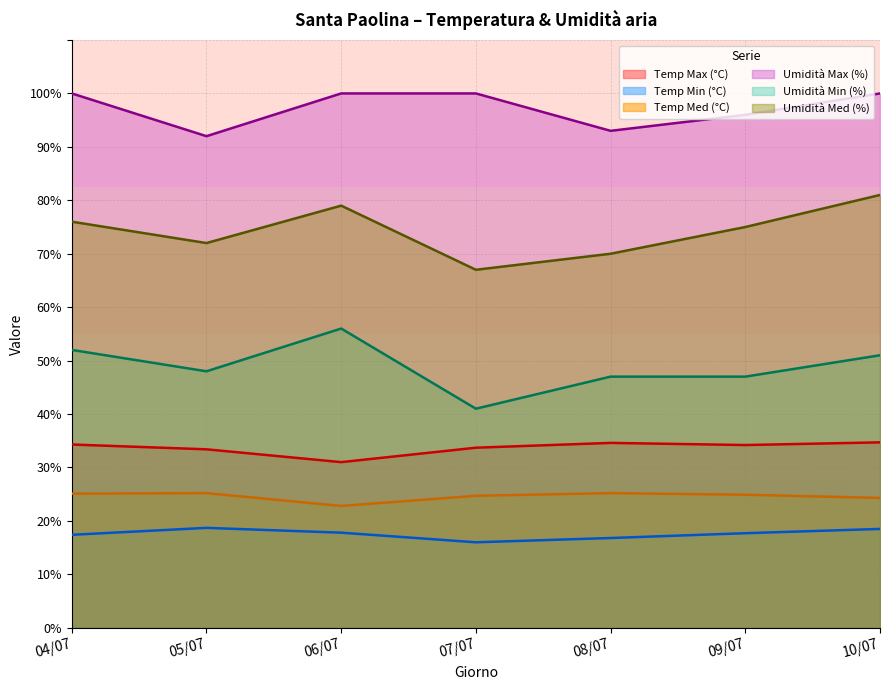

True or false: Temp Med (°C) and Temp Min (°C) cross at least once.

False